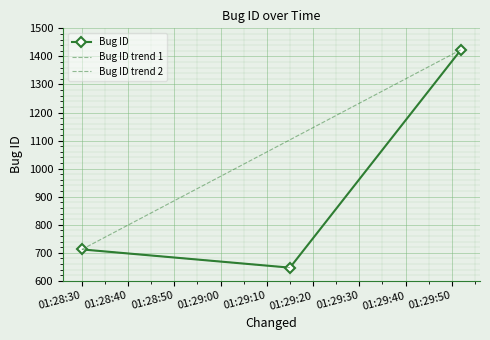

How many data points in Bug ID are less than 712?

1